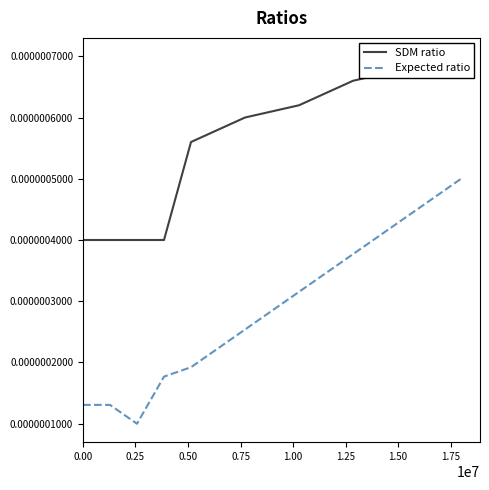

How many distinct data groups are displayed?

2